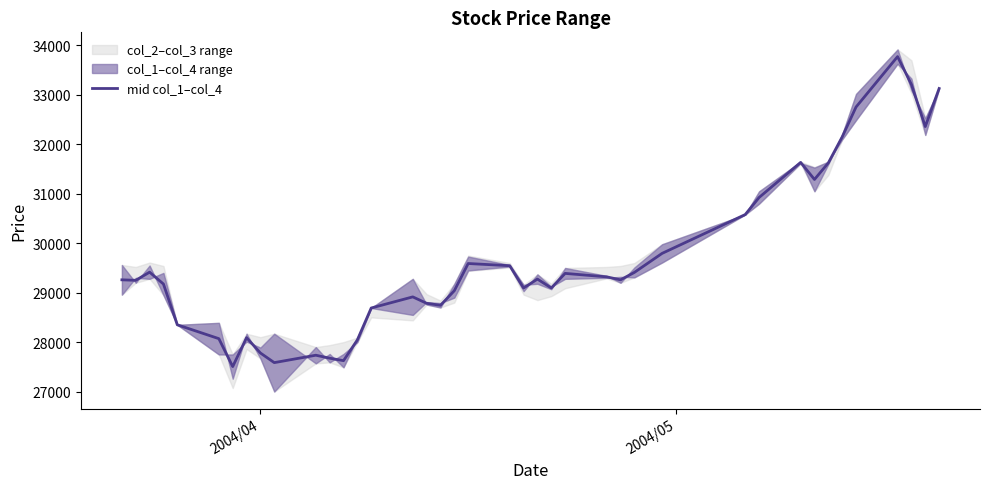

How many points are higher than both their immediate neighbors (excluding endpoints)?

9